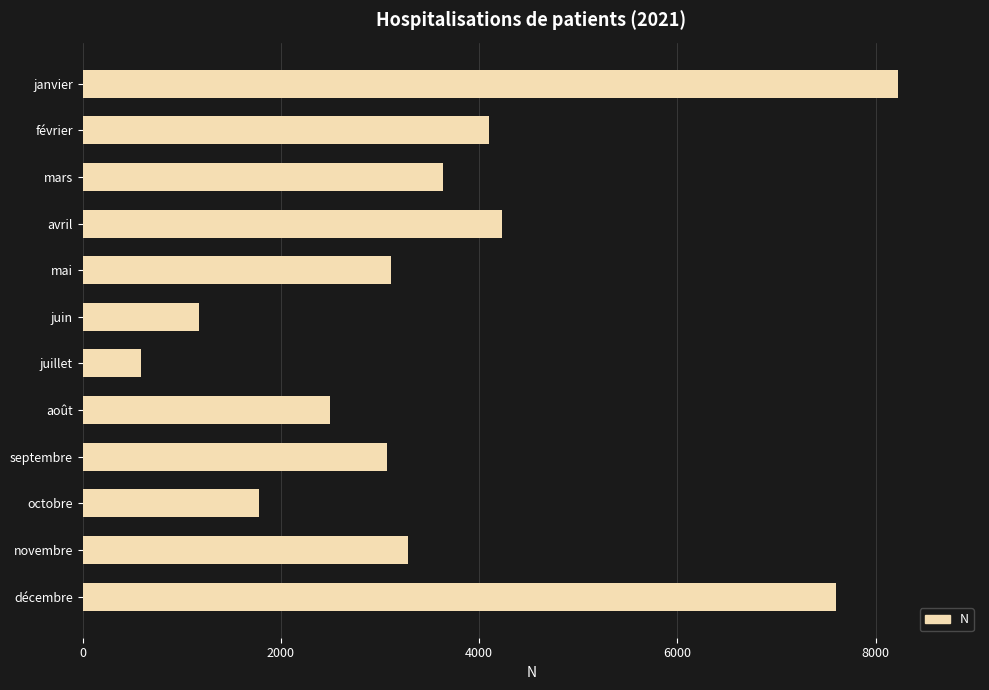

What is the label of the 6th bar from the top?

juin